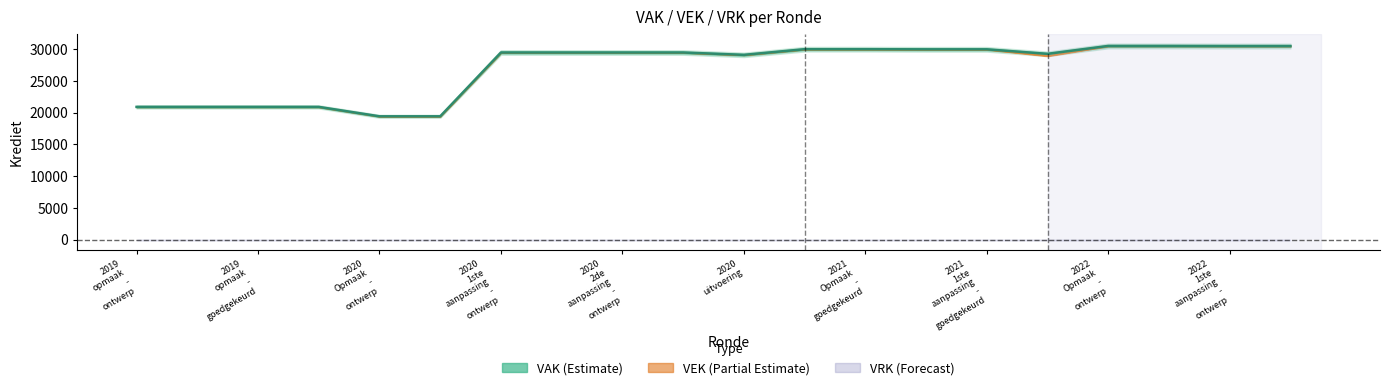

True or false: VRK has more than 2 points higher than both neighbors.

False